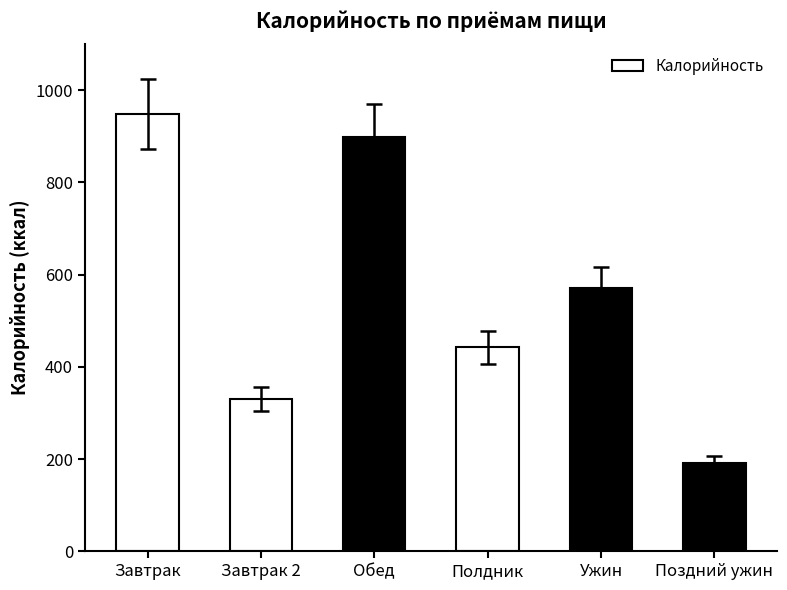

What is the difference between the maximum and minimum values?

756.0